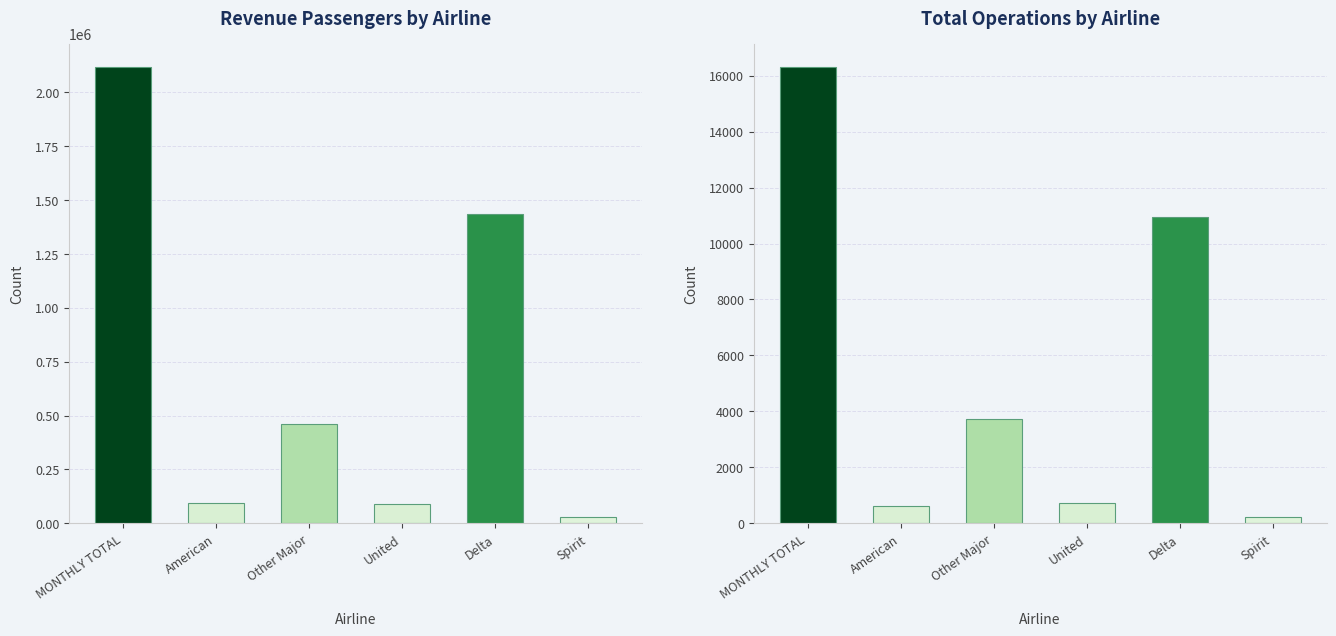

What is the total value across all series at Spirit?

28418